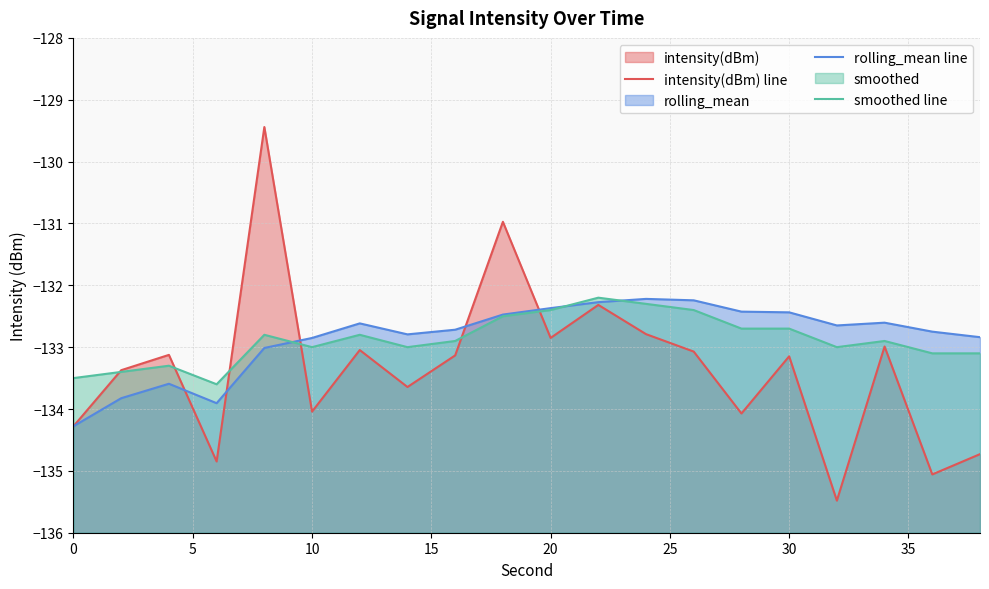

What is the value of the rolling_mean line point at the 12th from the left?

-132.3